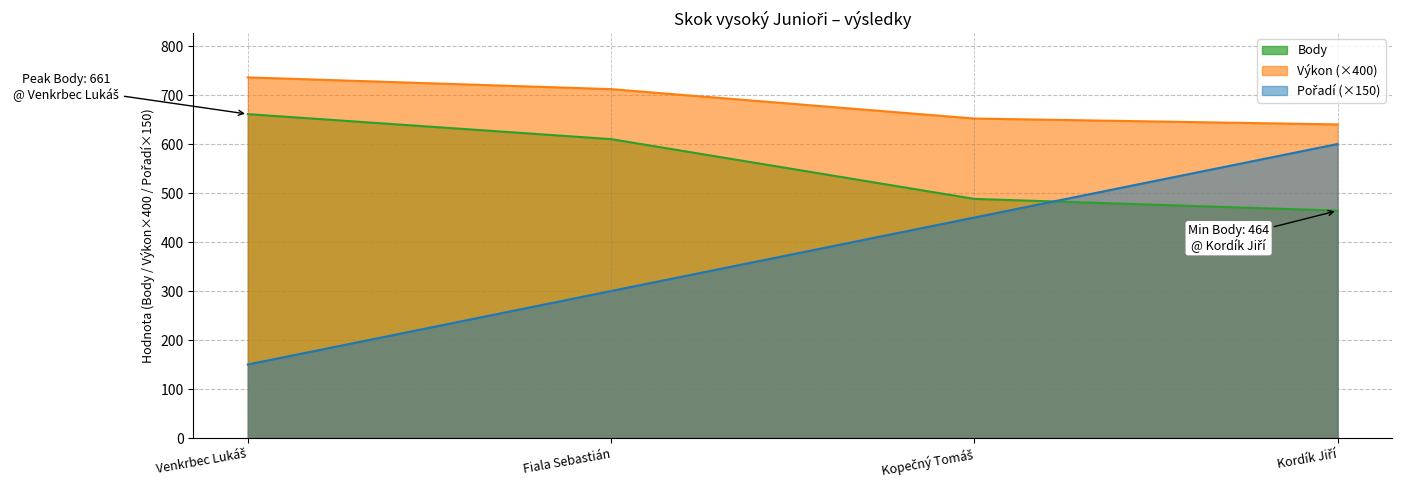

How many data points does each series have?

4